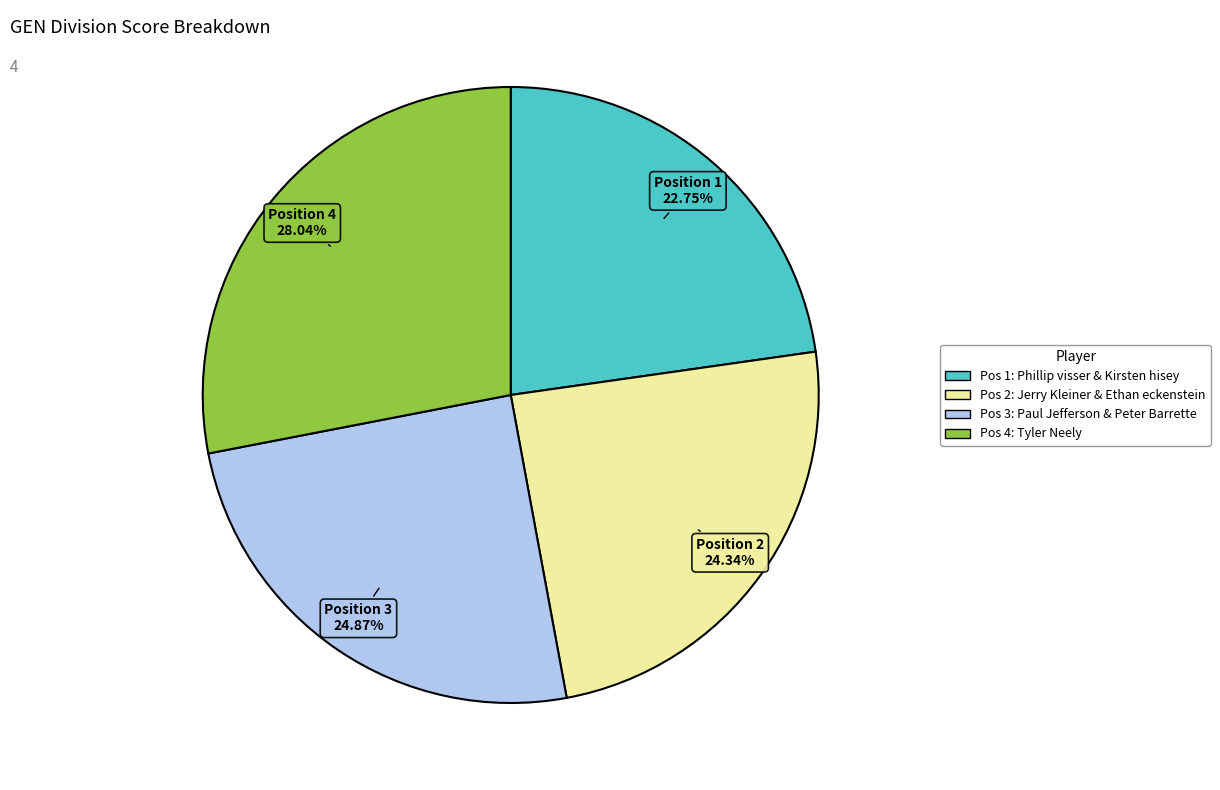

Does any single category account for the majority?

No